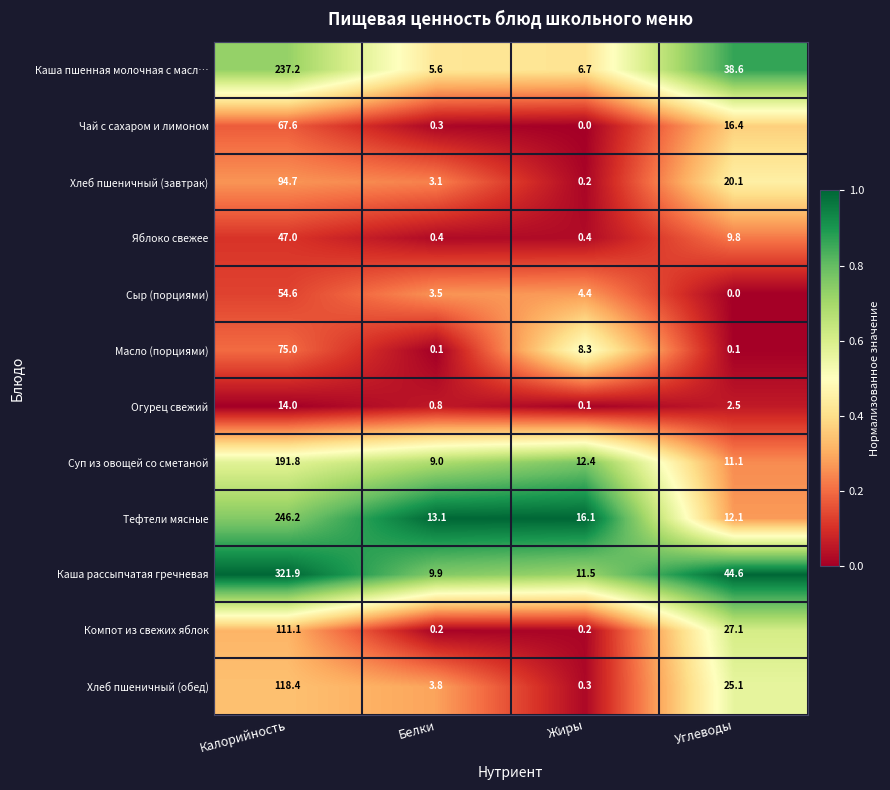

The Каша пшенная молочная с масл… series shows 9.2 at Белки. True or false?

False